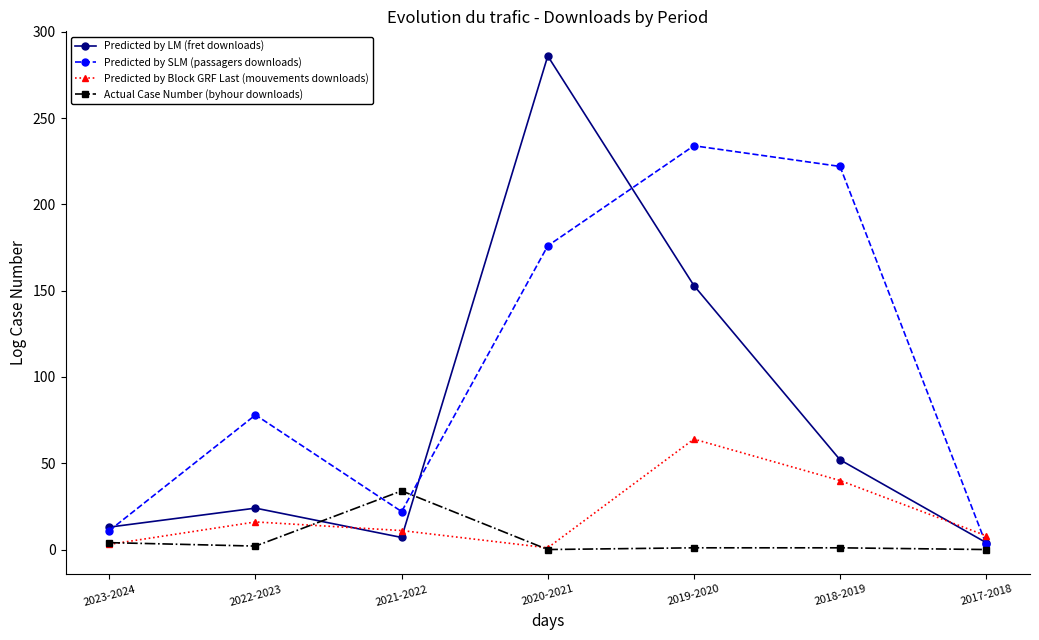

What is the difference between the maximum and minimum values in the Predicted by LM (fret downloads) series?

282